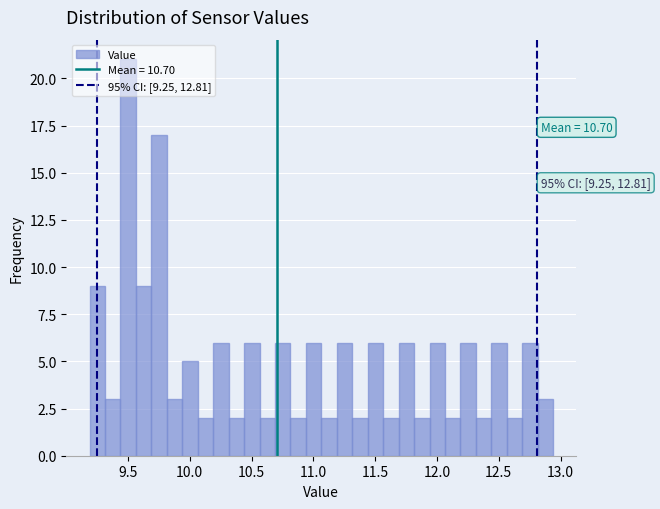

Around what value on the x-axis is the tallest bar? Give the approximate position of its centre, as read against the axis.

9.50